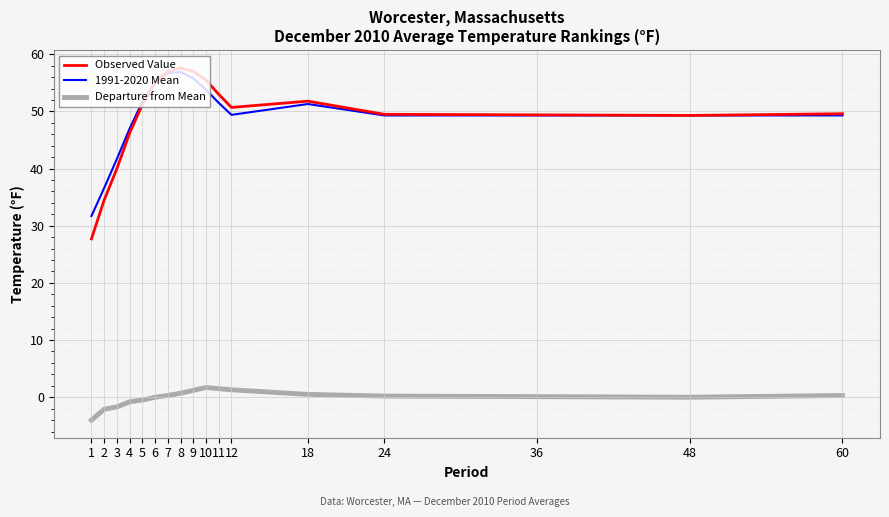

What is the total value across all series at 11?

106.0